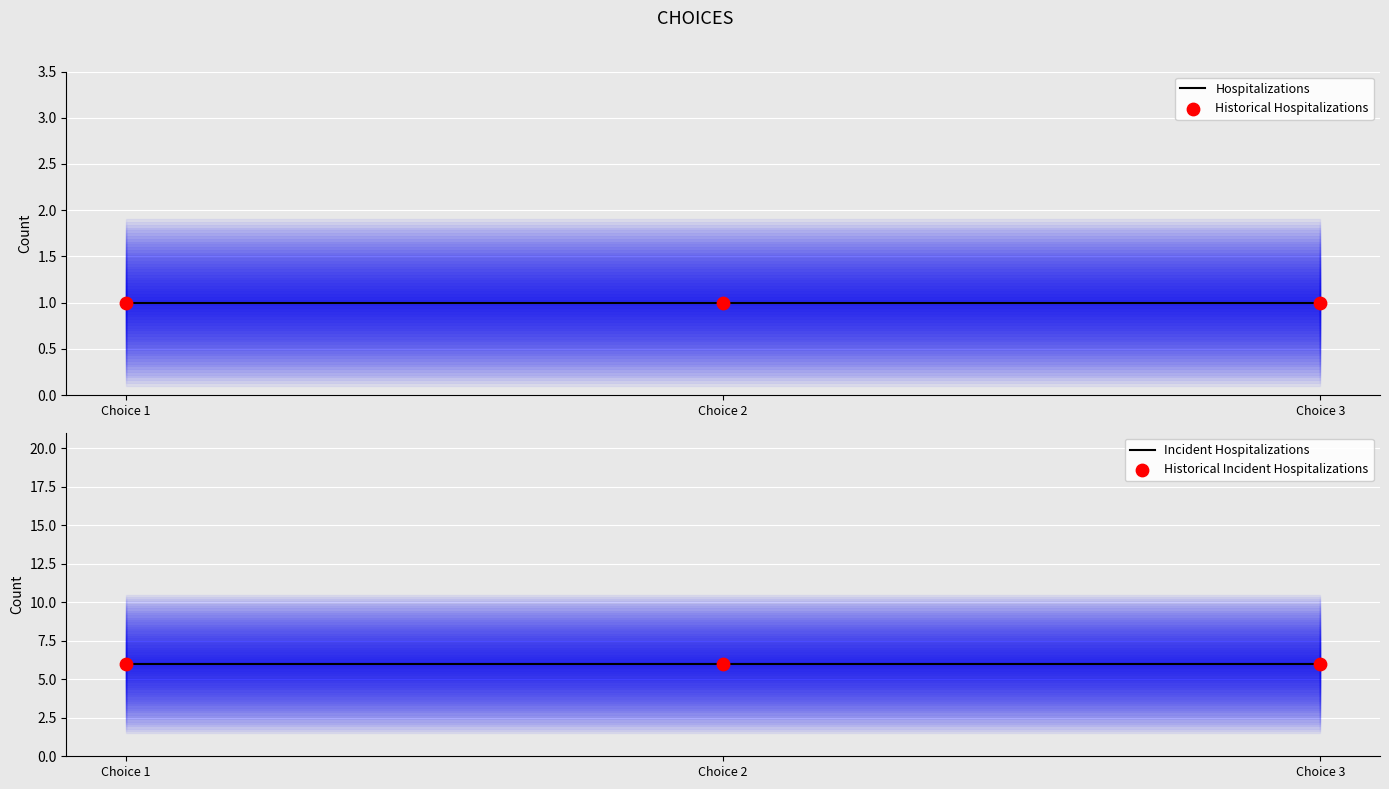

What is the total value across all series at Choice 3?

14